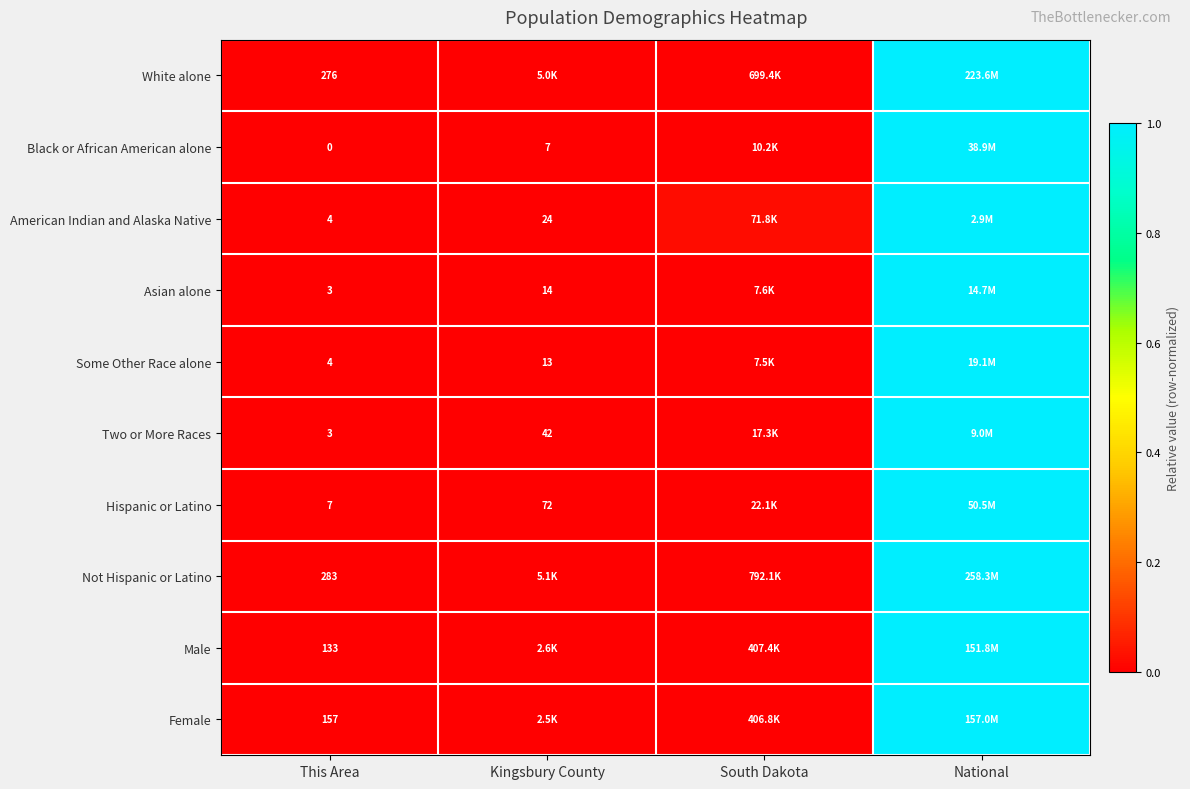

The Two or More Races series shows 0.0 at South Dakota. True or false?

True